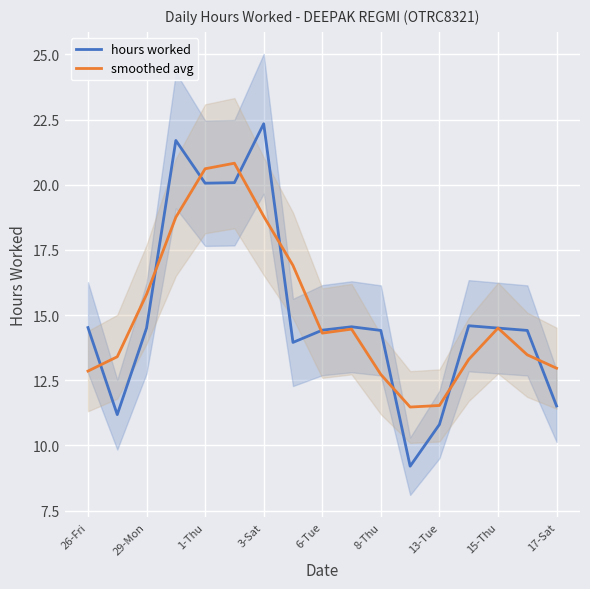

How many values in the hours worked series are below 14?

5